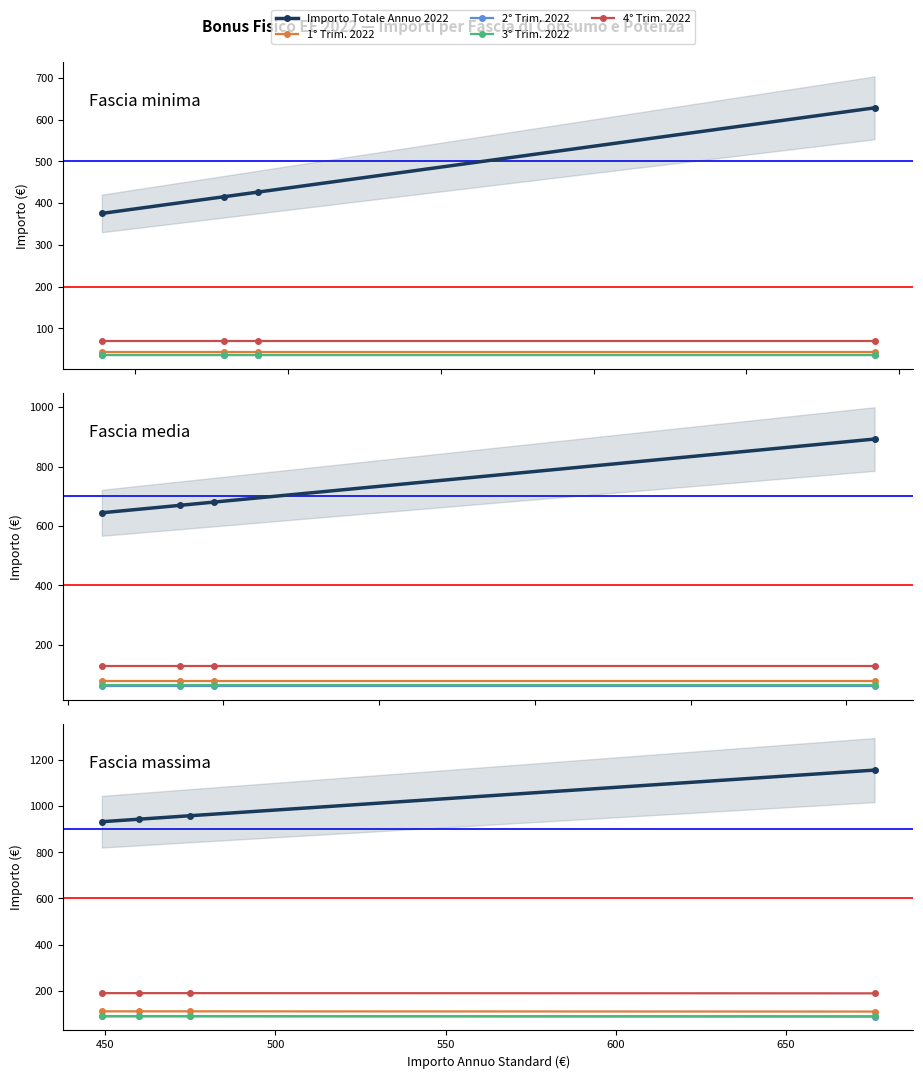

What is the average value of the 3° Trim. 2022 series?

90.8